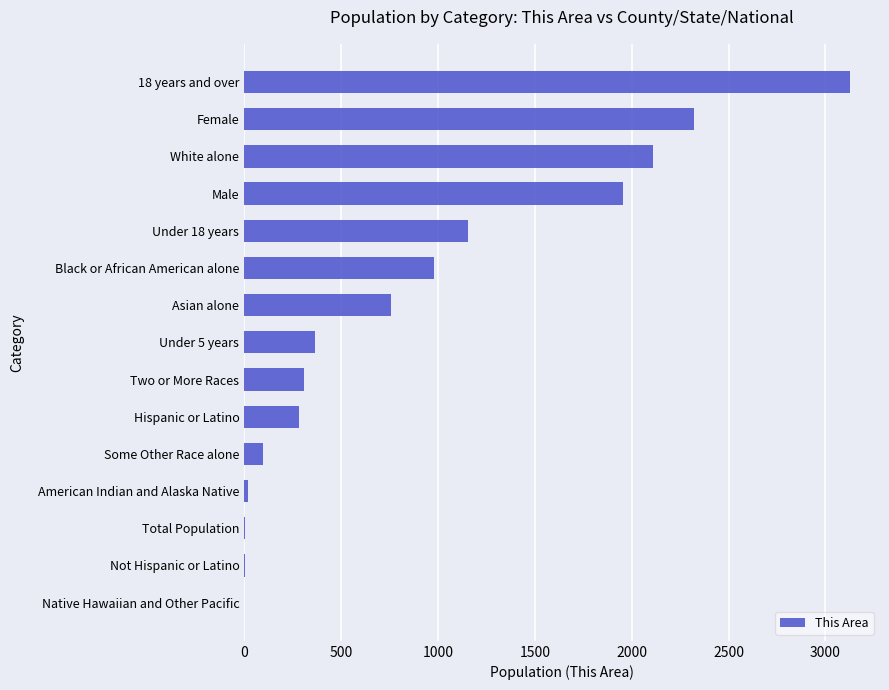

What is the sum of all values?

13492